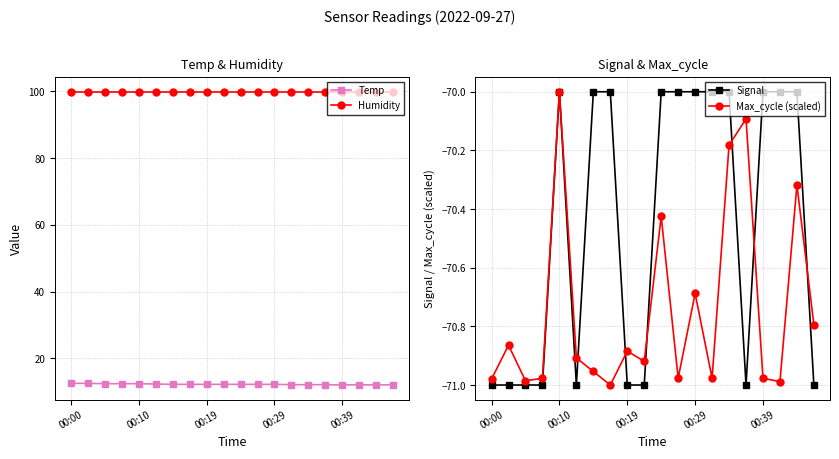

How many interior local peaks does the Max_cycle (scaled) series have?

7